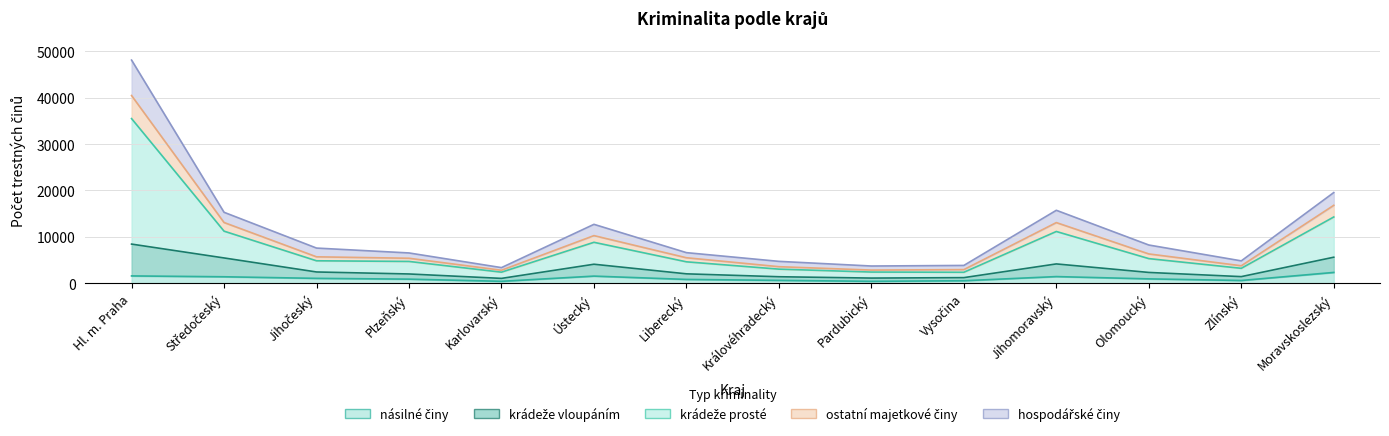

The hospodářské činy series shows 6909 at Zlínský. True or false?

False